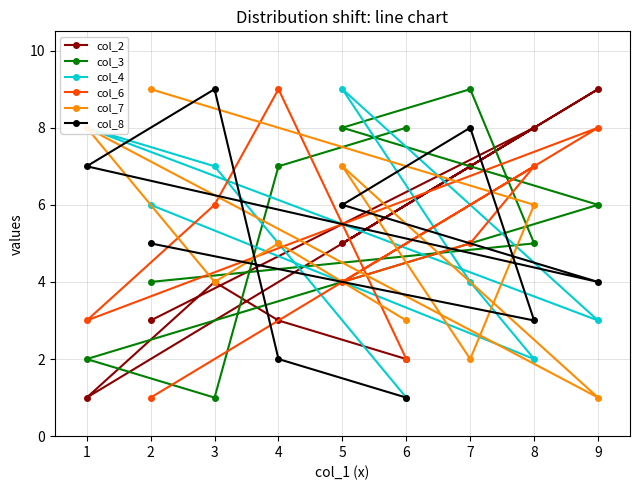

True or false: col_3 has more than 2 points higher than both neighbors.

False